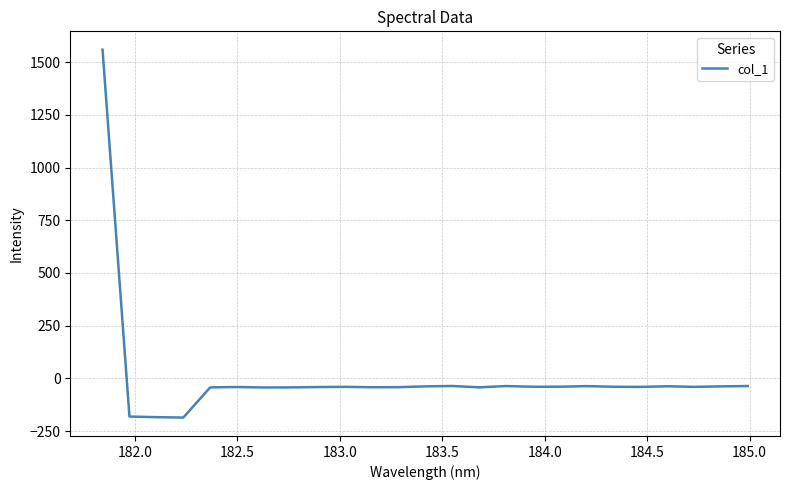

What is the difference between the maximum and minimum values?

1743.8